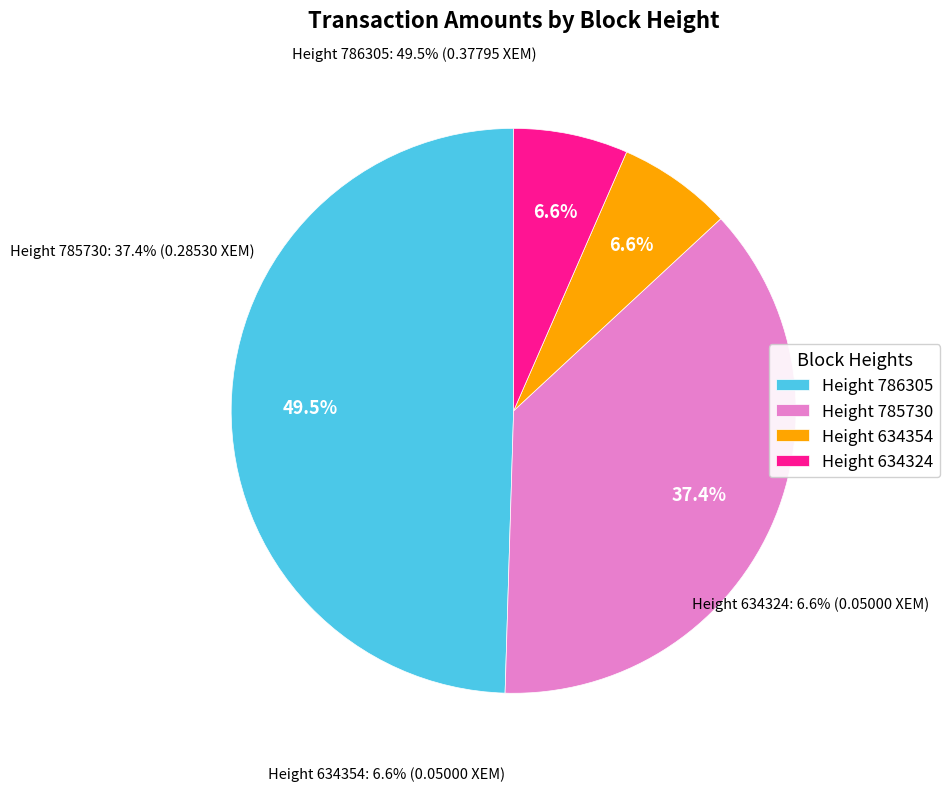

To the nearest percent, what portion does 786305 represent?

50%